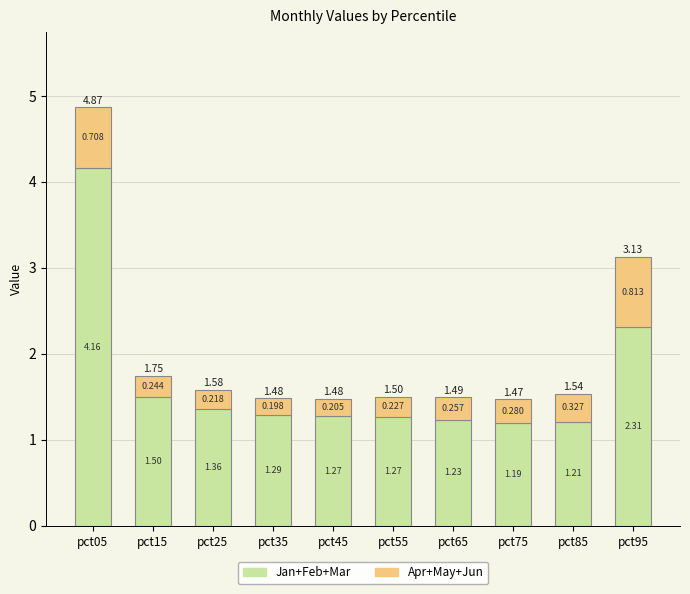

How many bars are there in total?

10